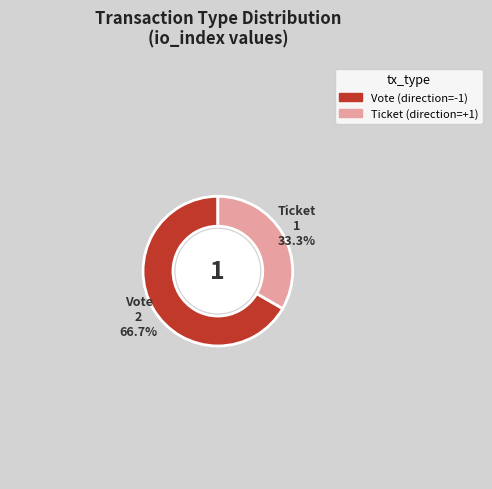

Which category has the smallest portion of the pie?

Ticket